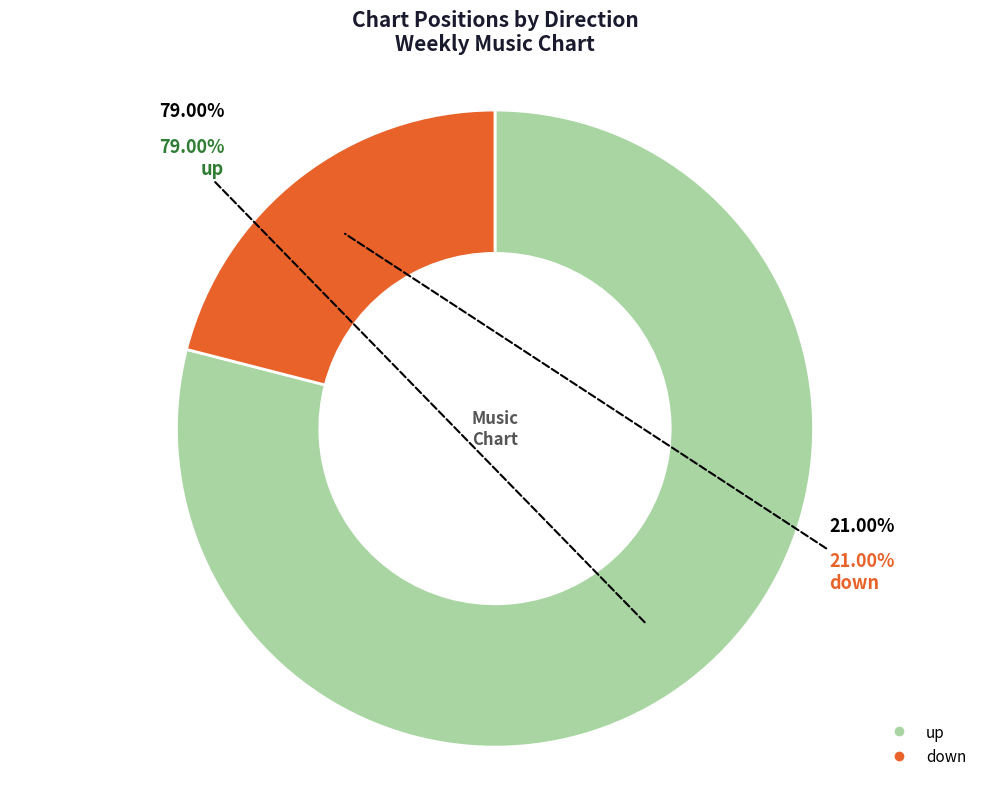

To the nearest percent, what is the combined percentage of up and down?

100%